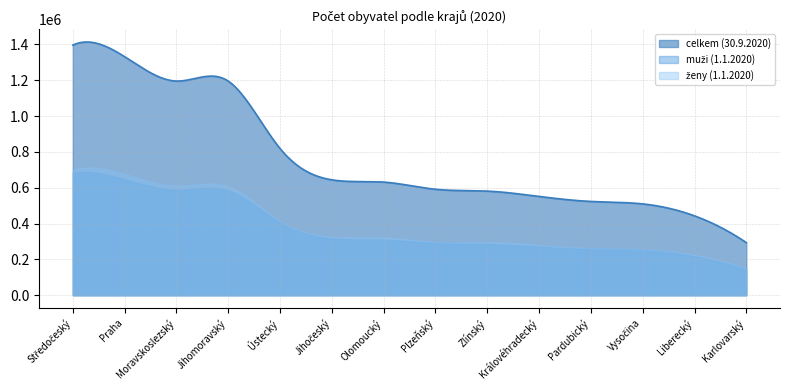

What is the lowest value of the celkem (30.9.2020) series?

293789.0